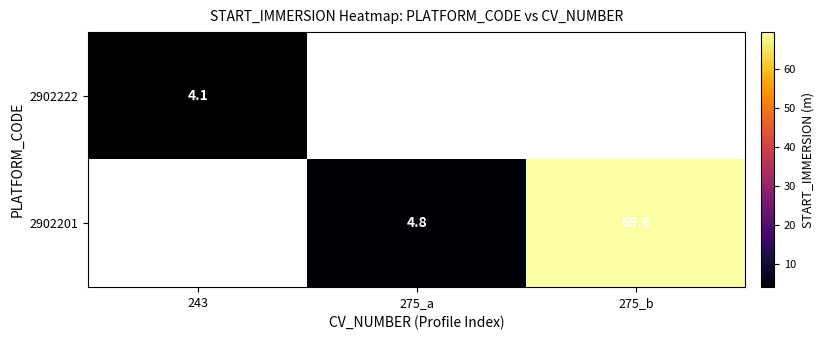

What is the sum of the 2902201 values at 275_b and 275_a?

74.4